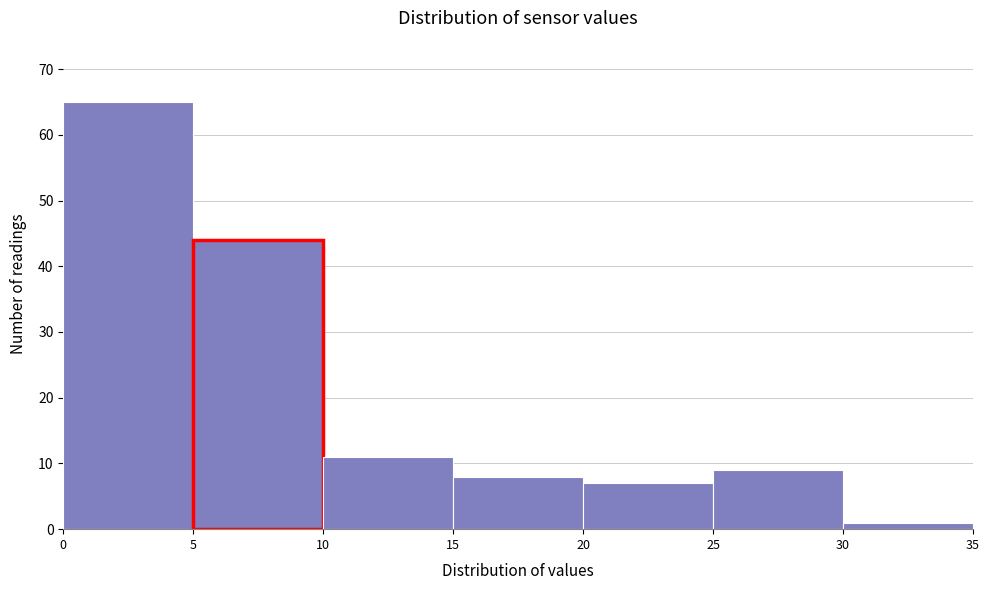

Reading left to right, list every bar in this chart as the range it spans on the x-axis followed by its height. The values are not printed on the chart, so give them approximately, as read against the axis.

0 to 5: 65
5 to 10: 44
10 to 15: 11
15 to 20: 8
20 to 25: 7
25 to 30: 9
30 to 35: 1